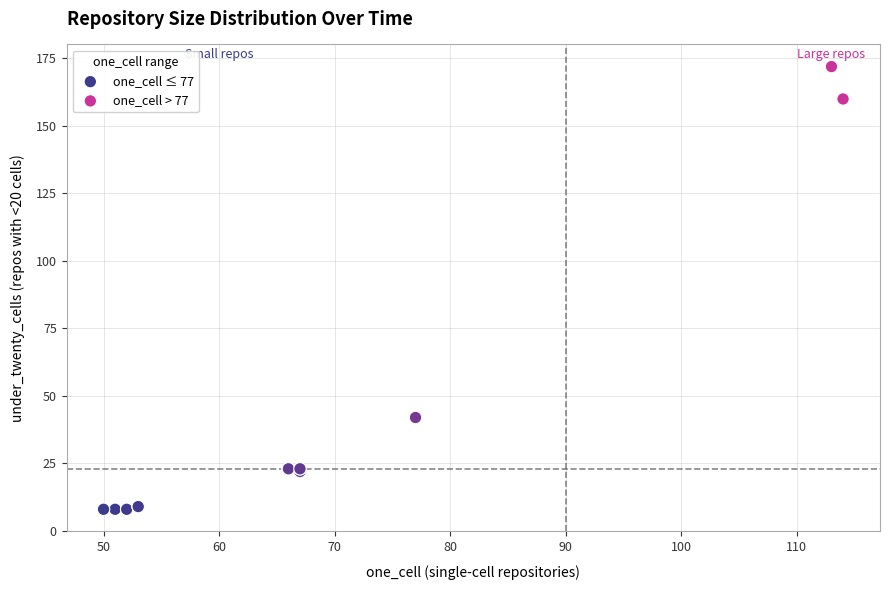

Which series reaches the maximum Y coordinate?

one_cell > 77